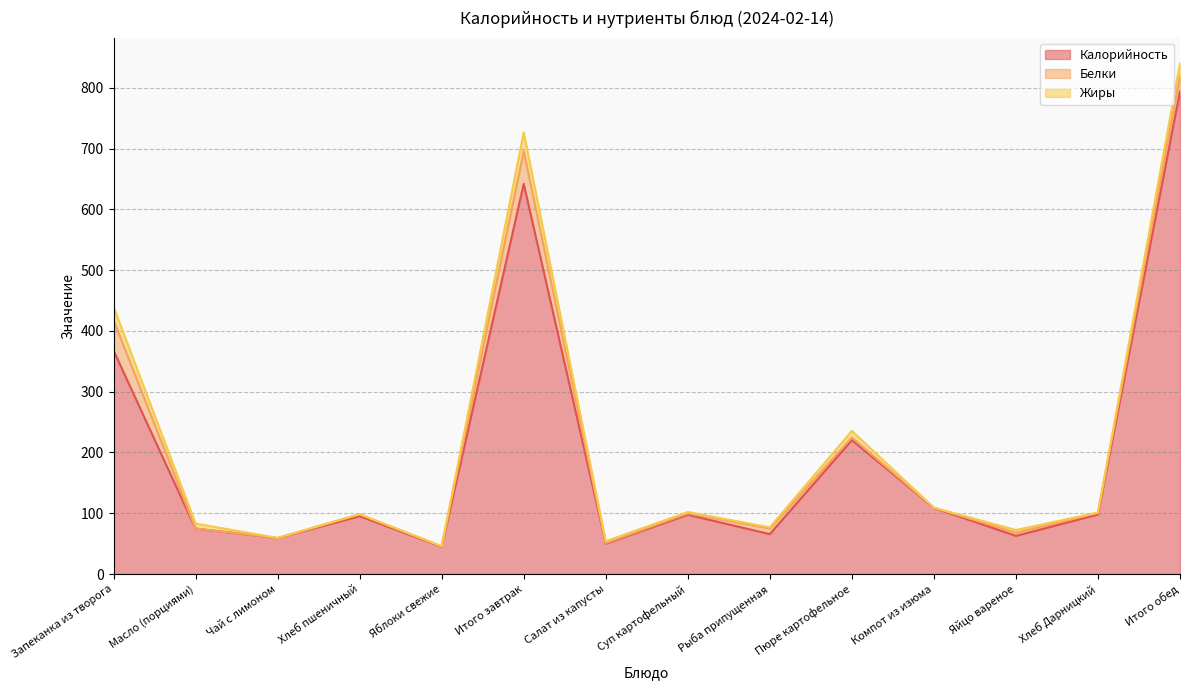

How many lines are shown in the chart?

3